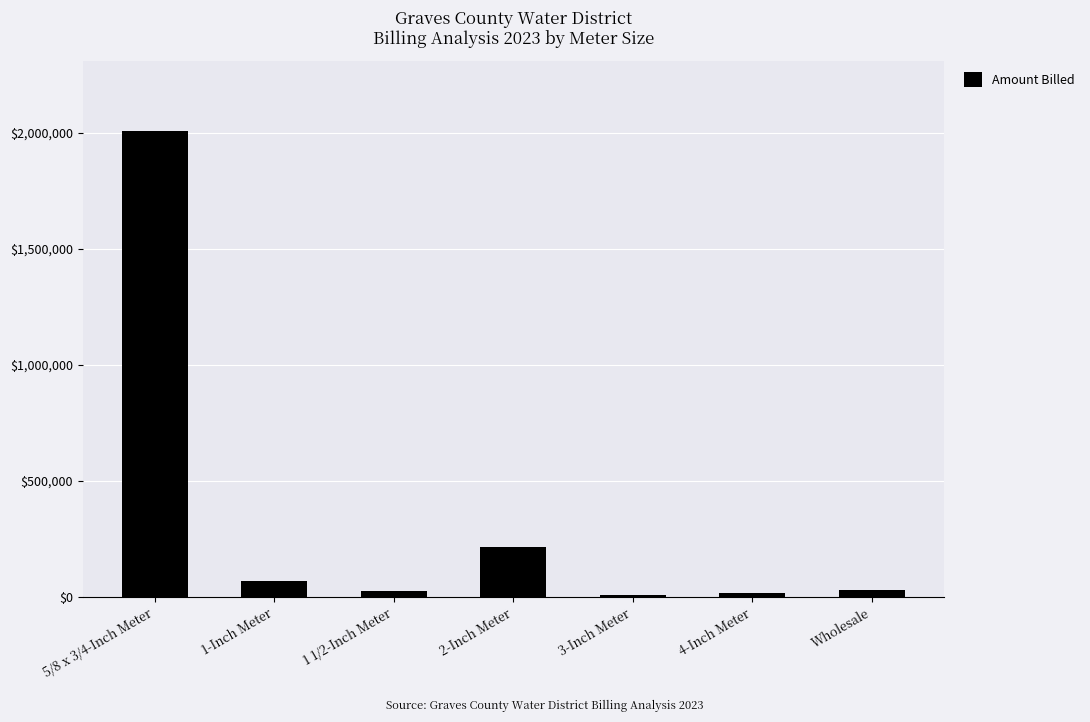

How many distinct data groups are displayed?

1